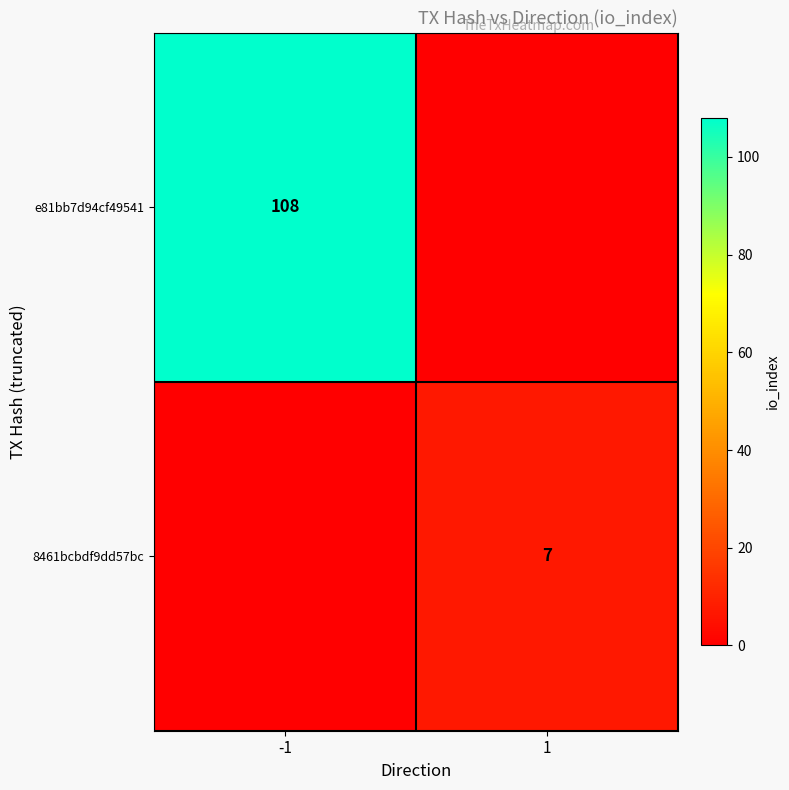

Is it true that 8461bcbdf9dd57bc equals 7 at 1?

True